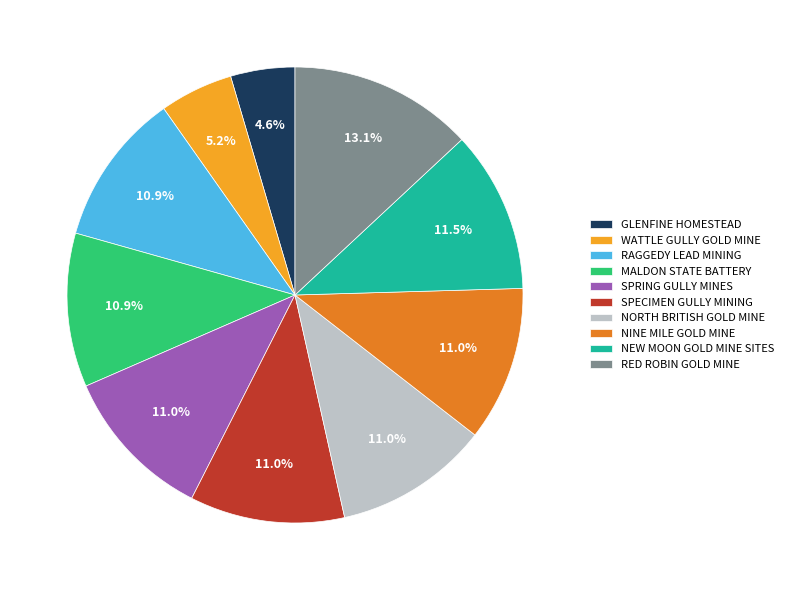

Approximately how many times larger is the value at RAGGEDY LEAD MINING compared to NINE MILE GOLD MINE?

1.0